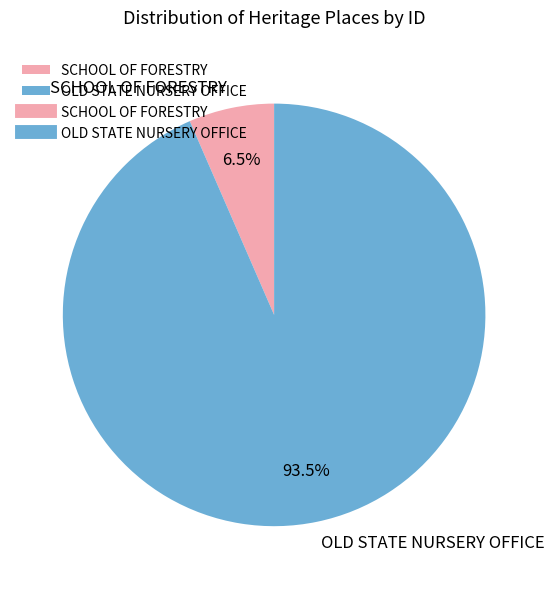

Which has a higher value, SCHOOL OF FORESTRY or OLD STATE NURSERY OFFICE?

OLD STATE NURSERY OFFICE